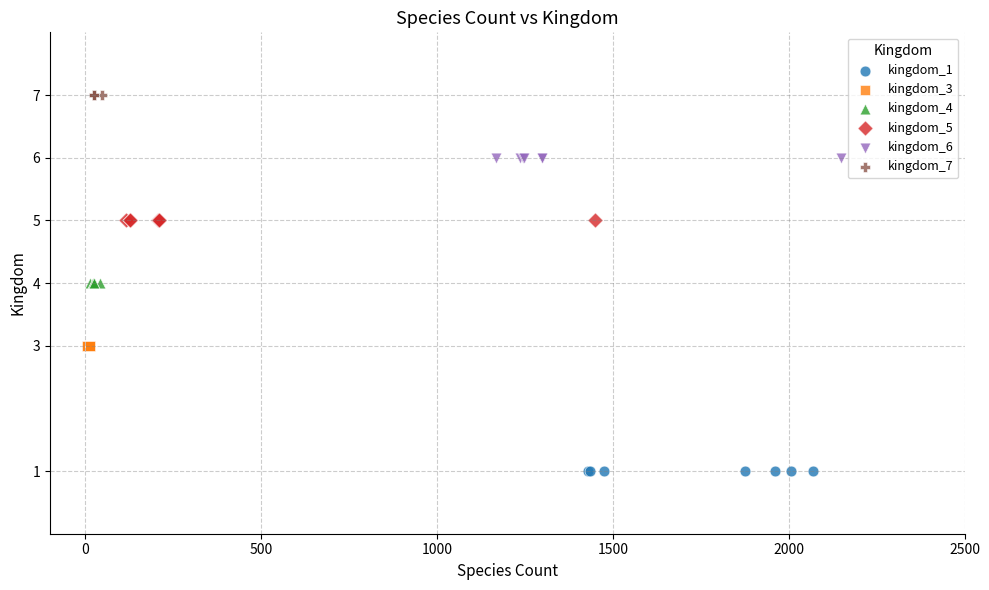

Which series reaches the minimum Y coordinate?

kingdom_1